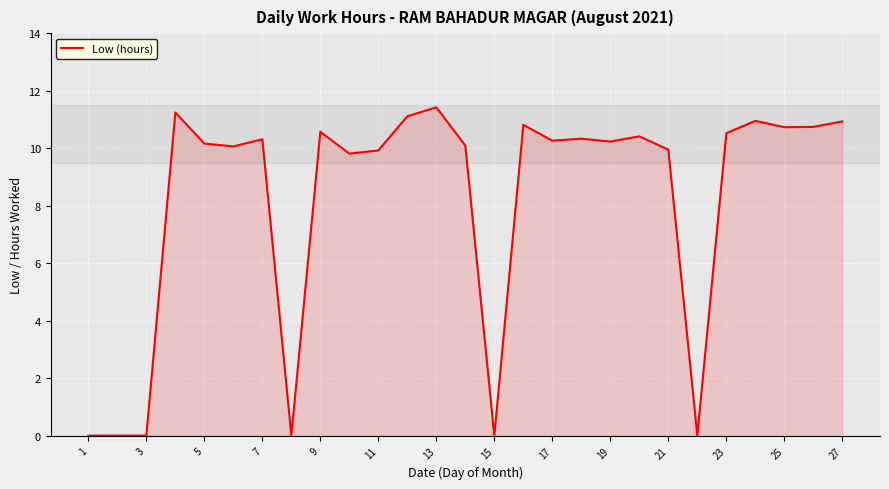

What is the difference between the maximum and minimum values?

11.4